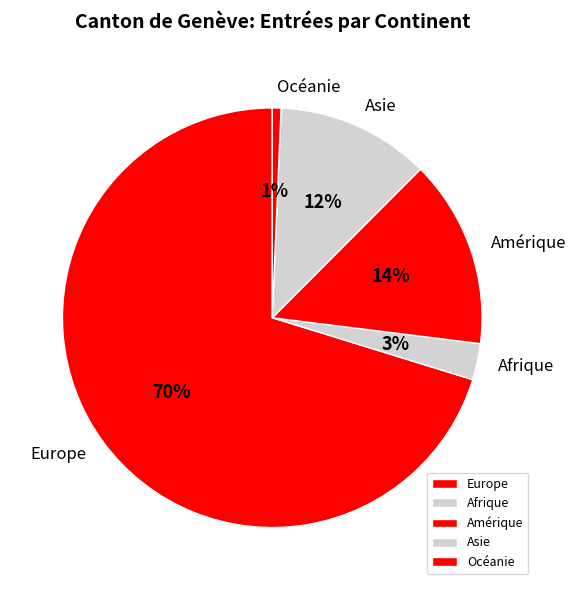

To the nearest percent, what portion does Amérique represent?

14%